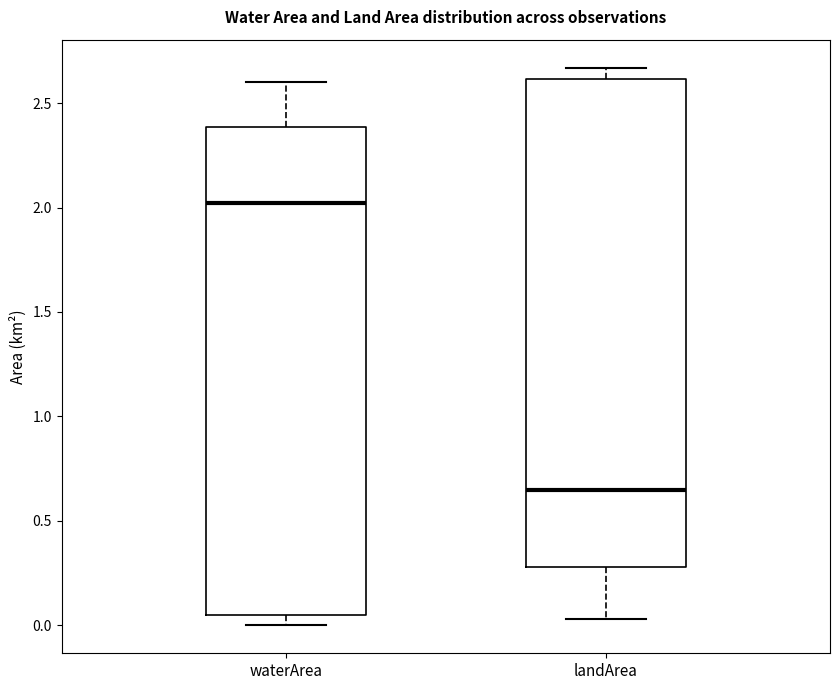

Which box has the highest median line?

waterArea